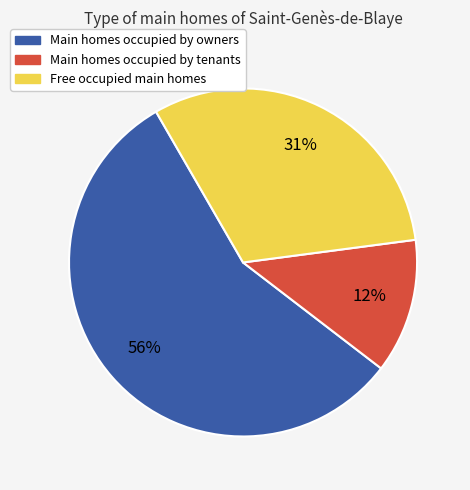

To the nearest percent, what is the difference between the largest and smallest slice percentages?

44%